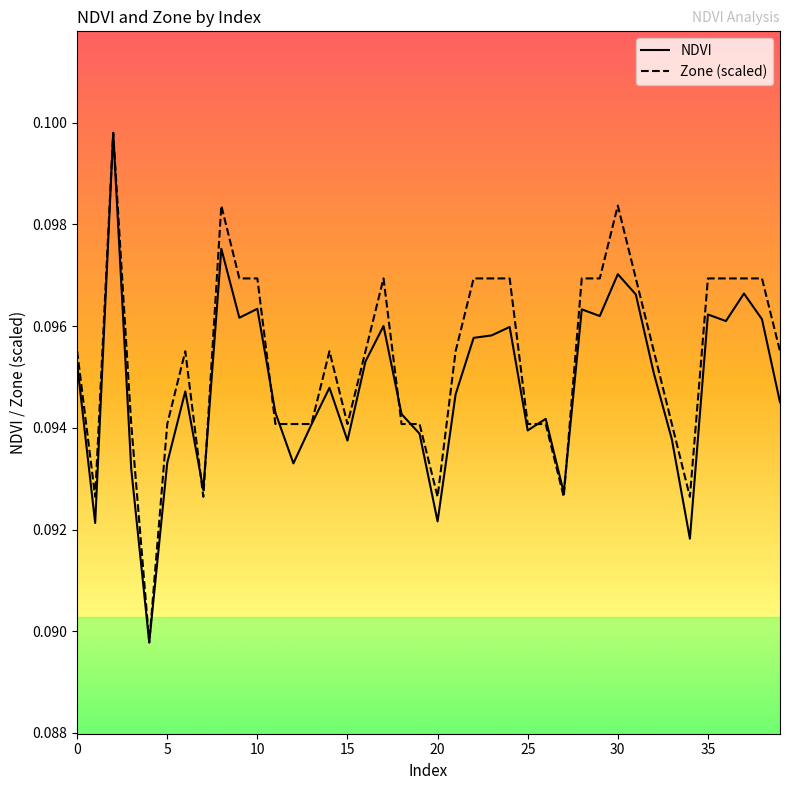

In NDVI, how many points are lower than both neighbors (excluding endpoints)?

12